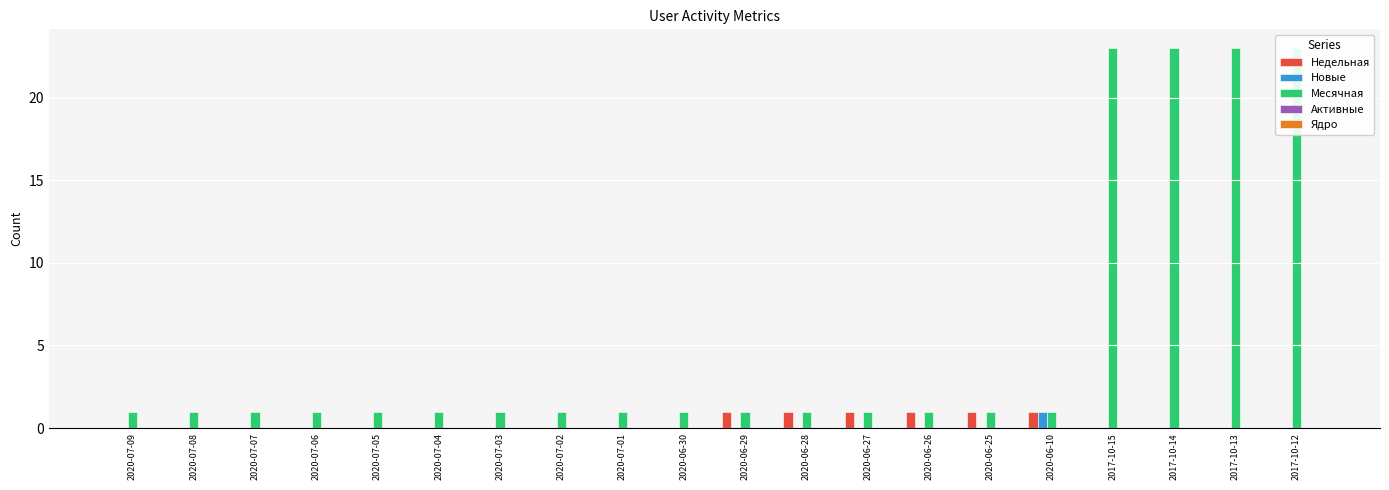

List the series in order of their peak value, highest first.

Месячная, Недельная, Новые, Активные, Ядро